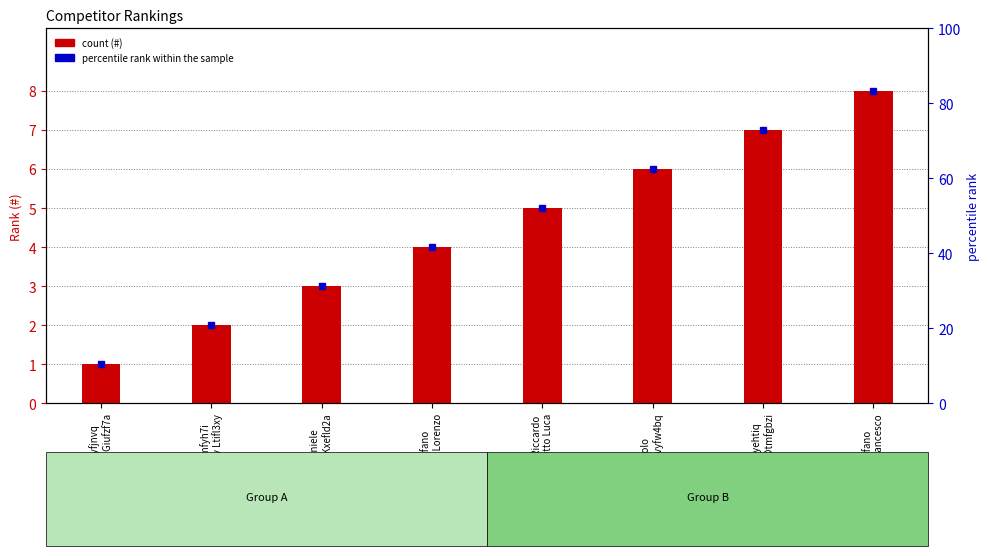

Rank the categories by value from lowest to highest.

B4qfy2ga Nhyfjnvq
and Baygmqgy Giufzf7a, Chifdzvi Vimfyh7i
and Vsmfa3xy Ltifl3xy, Da Fatti Daniele
and Rrufvecq Kxefld2a, Fabiano Stefano
and Hürlimann Lorenzo, Maurizi Riccardo
and Ometto Luca, Ometto Paolo
and Psygimky Gvyfw4bq, Rqmfbpyy Lyyehtiq
and Vbafwt5q Dtmfgbzi, Stucchi Stefano
and Pedicini Francesco